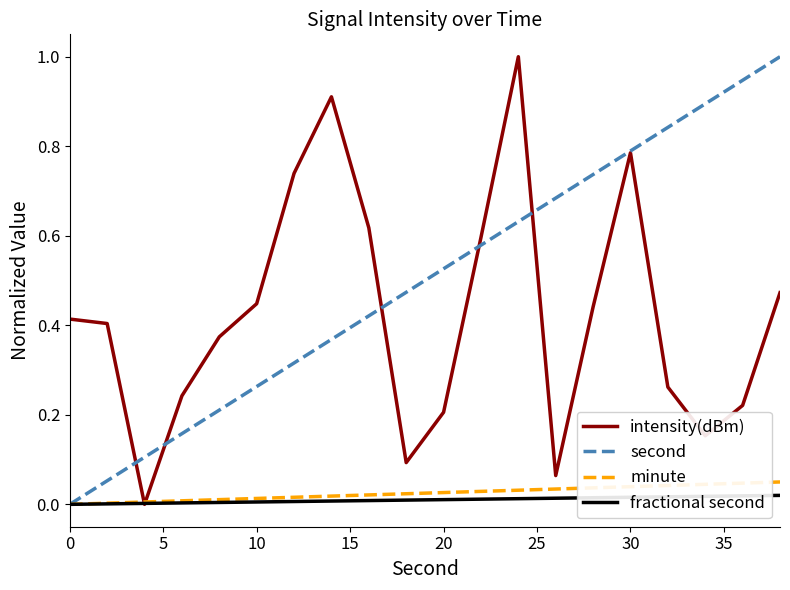

Which series has the largest total across all categories?

second